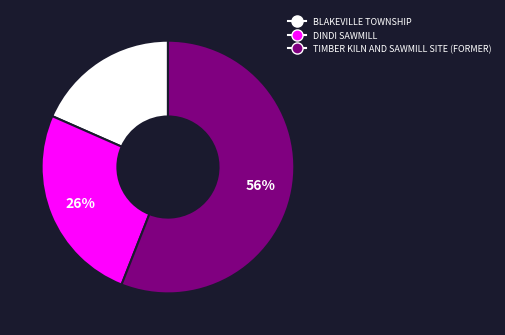

Combined, do TIMBER KILN AND SAWMILL SITE (FORMER) and BLAKEVILLE TOWNSHIP account for over 50%?

Yes